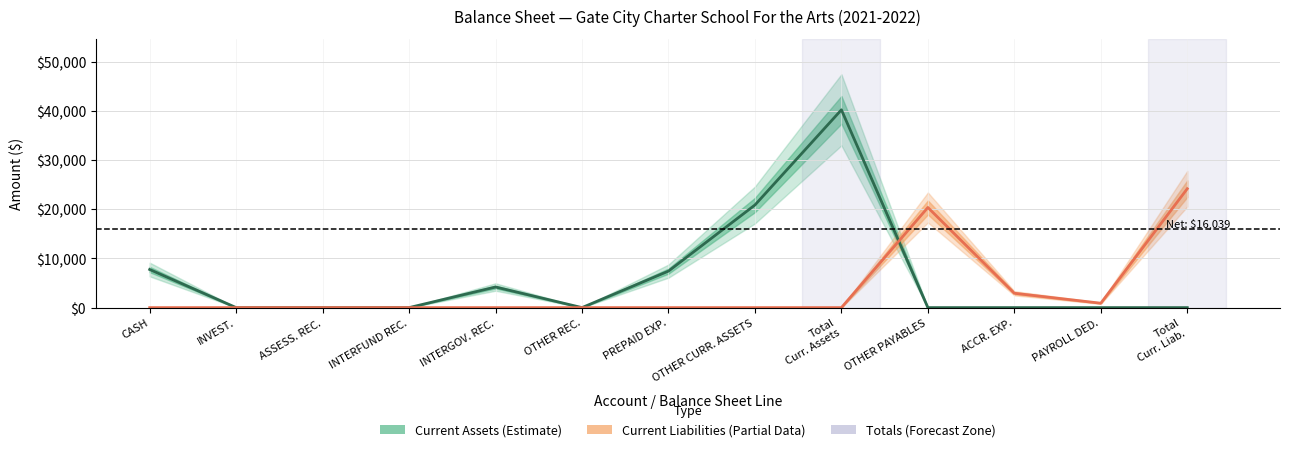

At which category is the sum across all series the highest?

Total
Curr. Assets